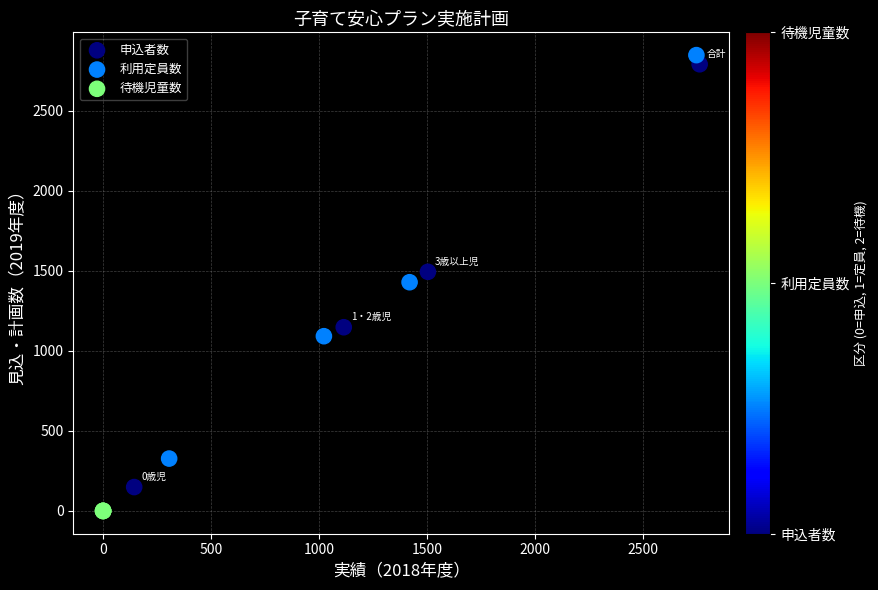

Which series reaches the minimum Y coordinate?

待機児童数